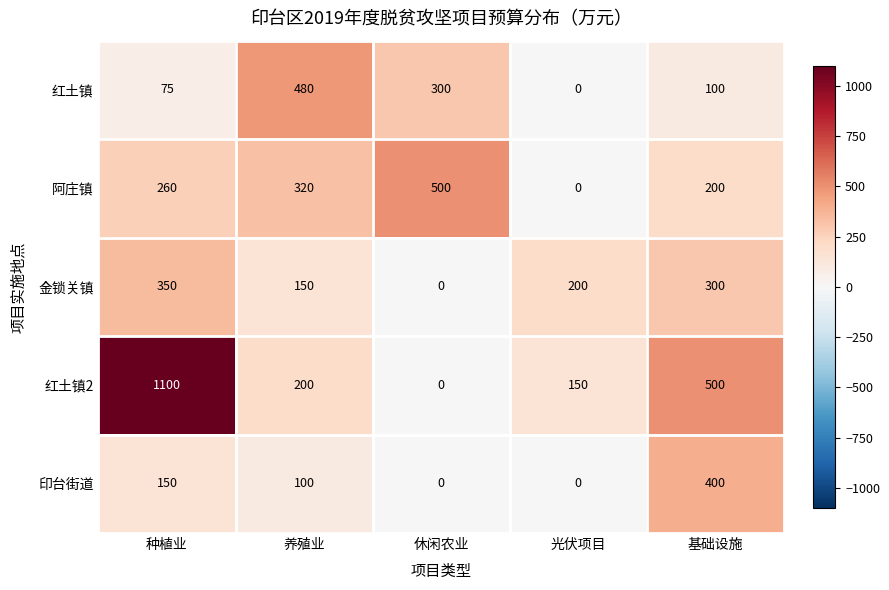

Reading left to right, list all the values displayed in this chart.

红土镇: 75	480	300	0	100
阿庄镇: 260	320	500	0	200
金锁关镇: 350	150	0	200	300
红土镇2: 1100	200	0	150	500
印台街道: 150	100	0	0	400